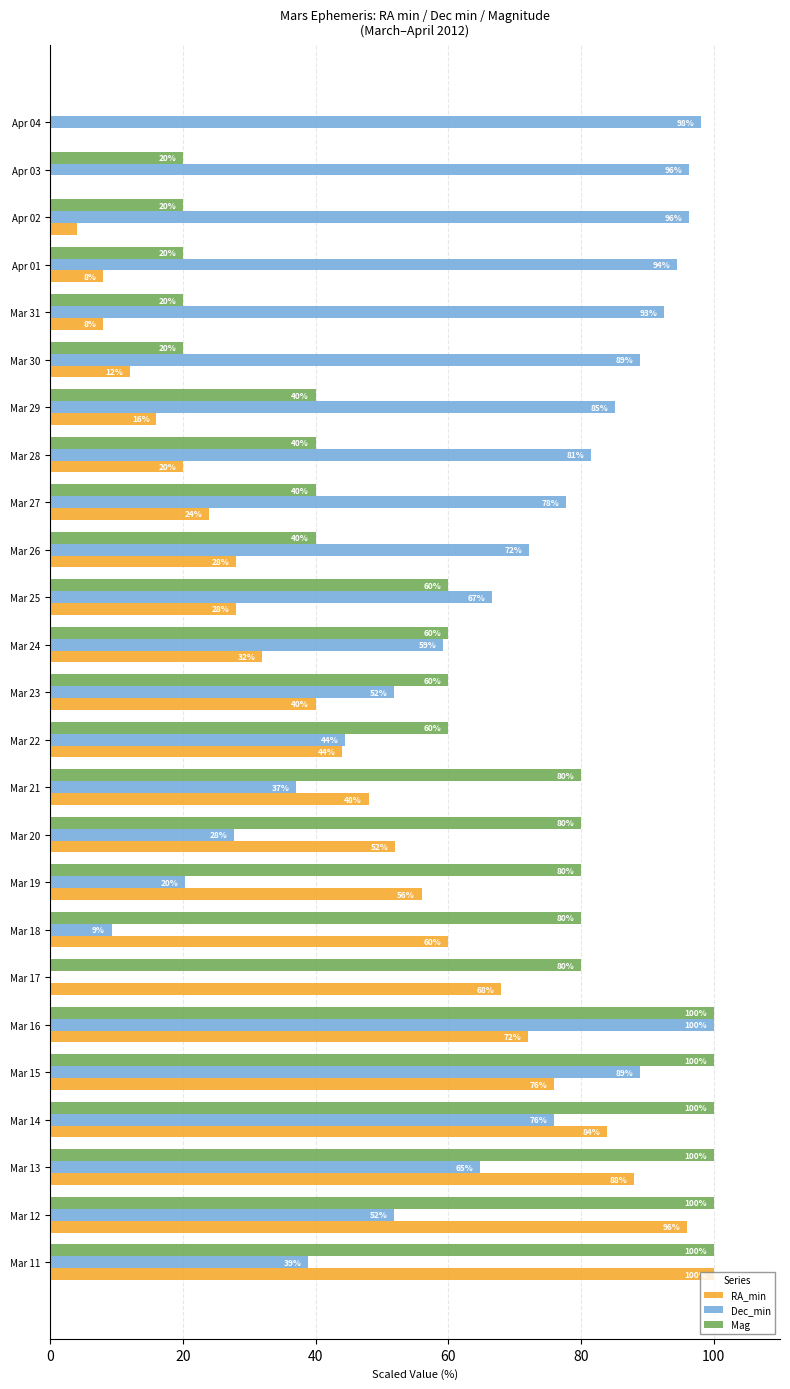

What is the average value of the Mag series?

60.0